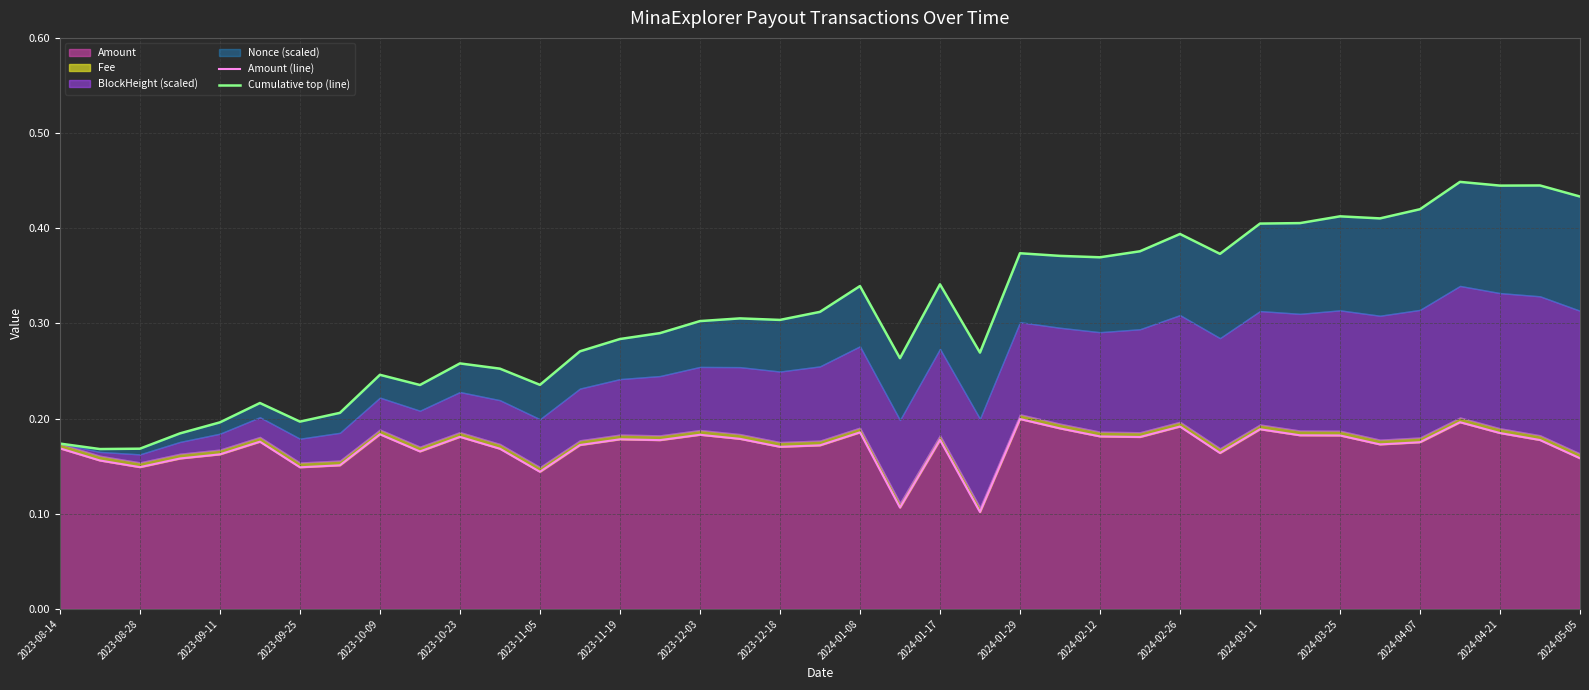

The value of Amount at 2023-12-18 is 0.3. True or false?

False